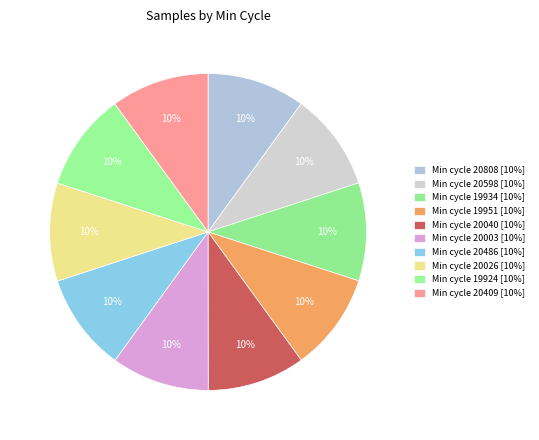

How many slices are in this pie chart?

10